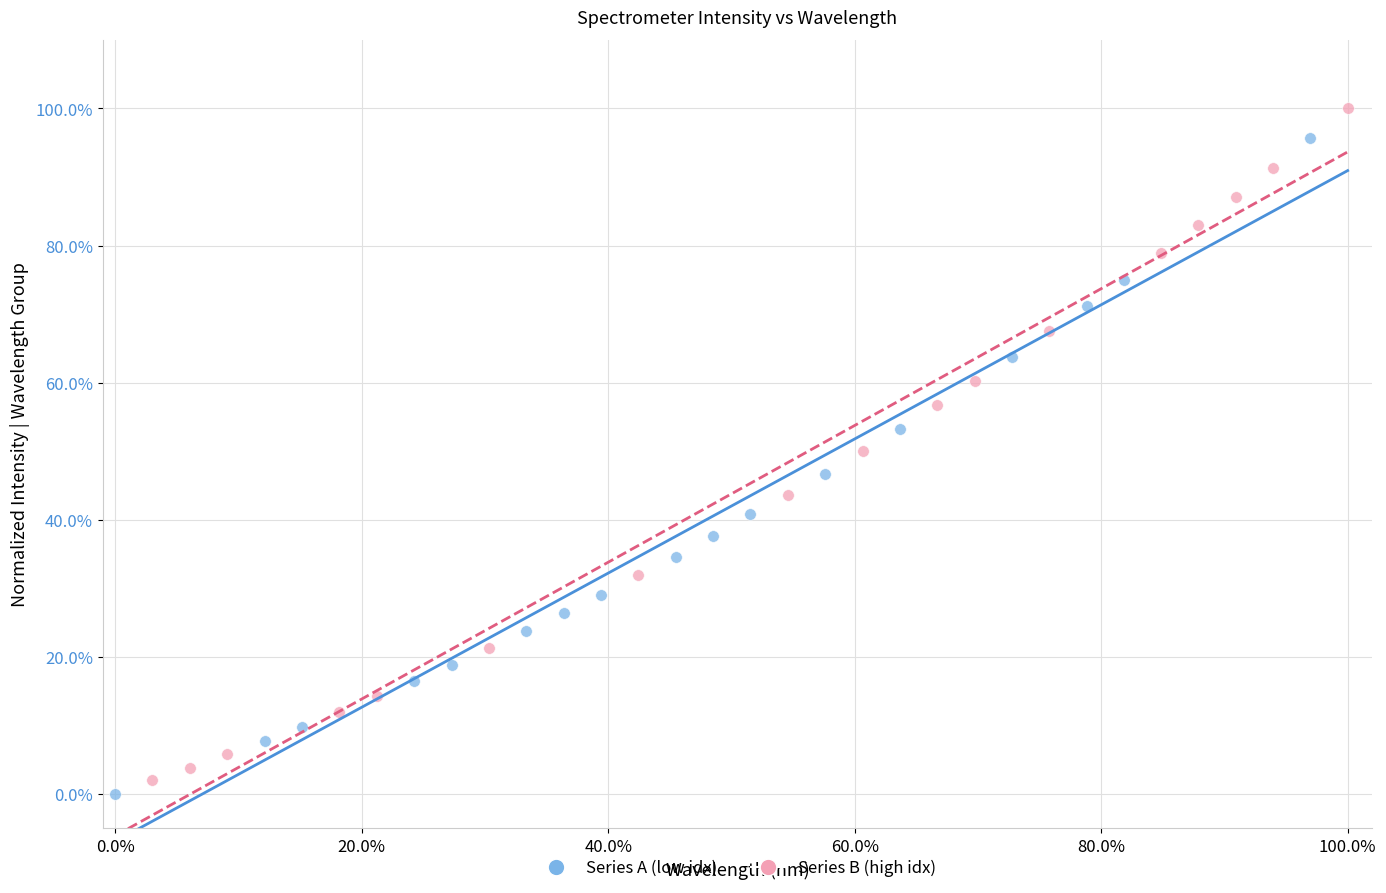

What are all the series names shown in the legend?

Series A (low idx), Series B (high idx)